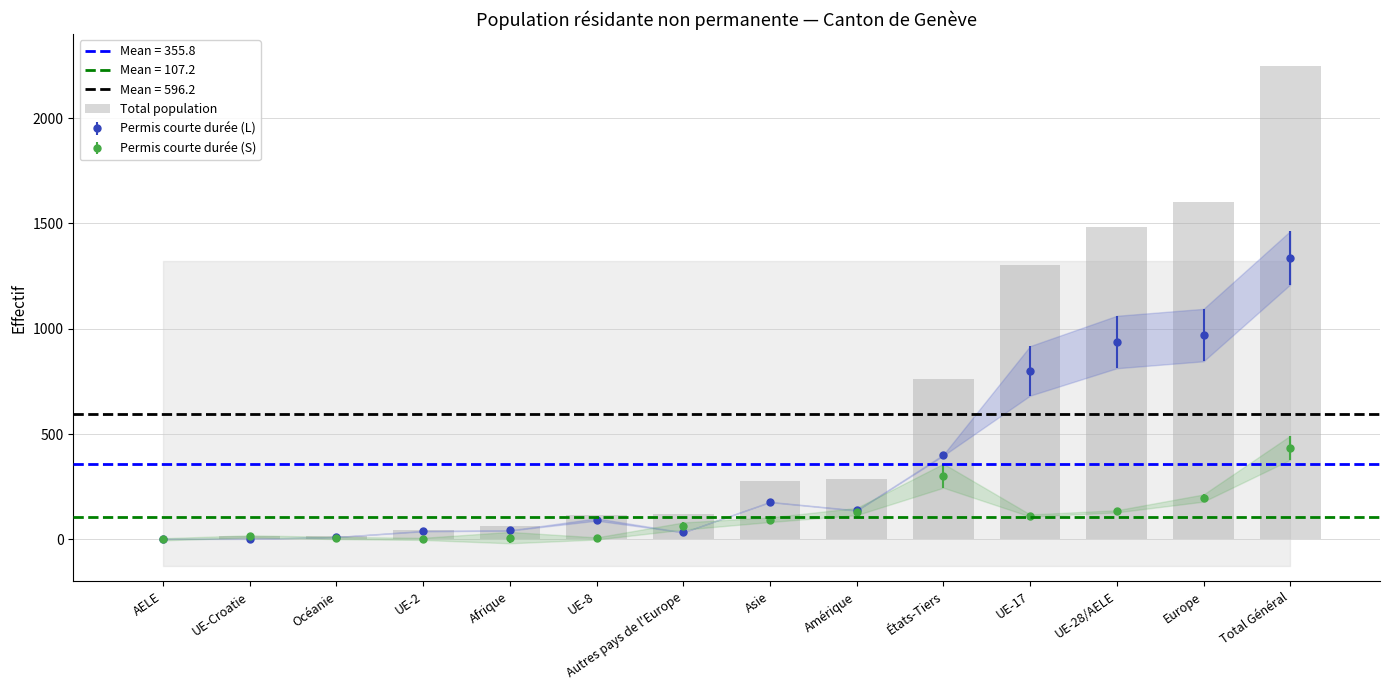

How many categories are shown in the chart?

14